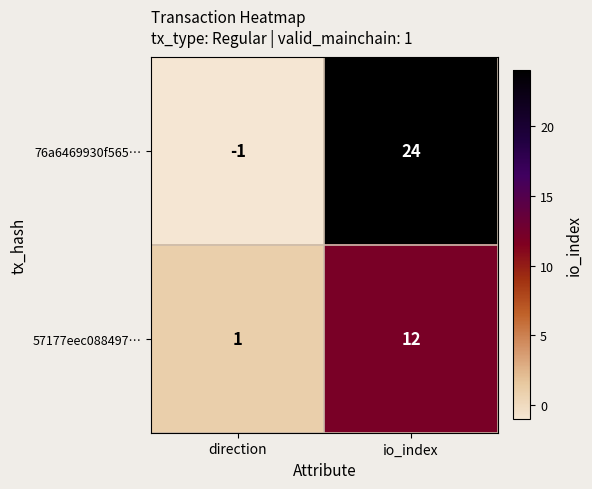

Is it true that 57177eec088497… equals 0 at direction?

False